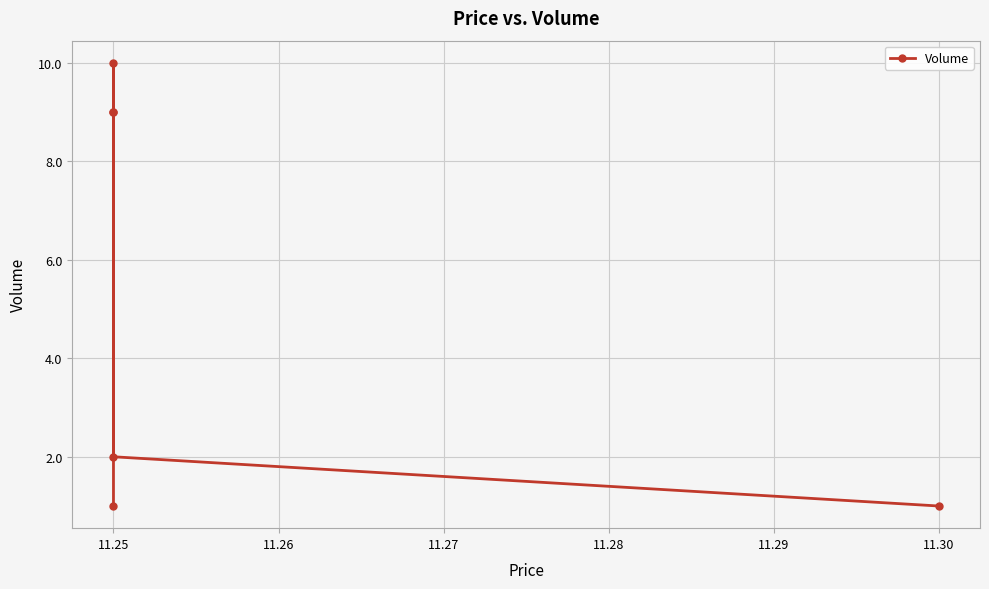

What is the value of the 4th point from the left?

9